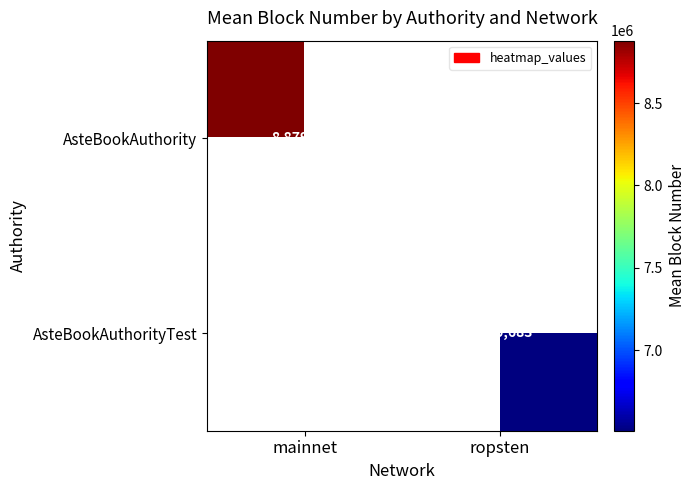

Is the value of AsteBookAuthority at mainnet greater than the value of AsteBookAuthorityTest at ropsten?

Yes